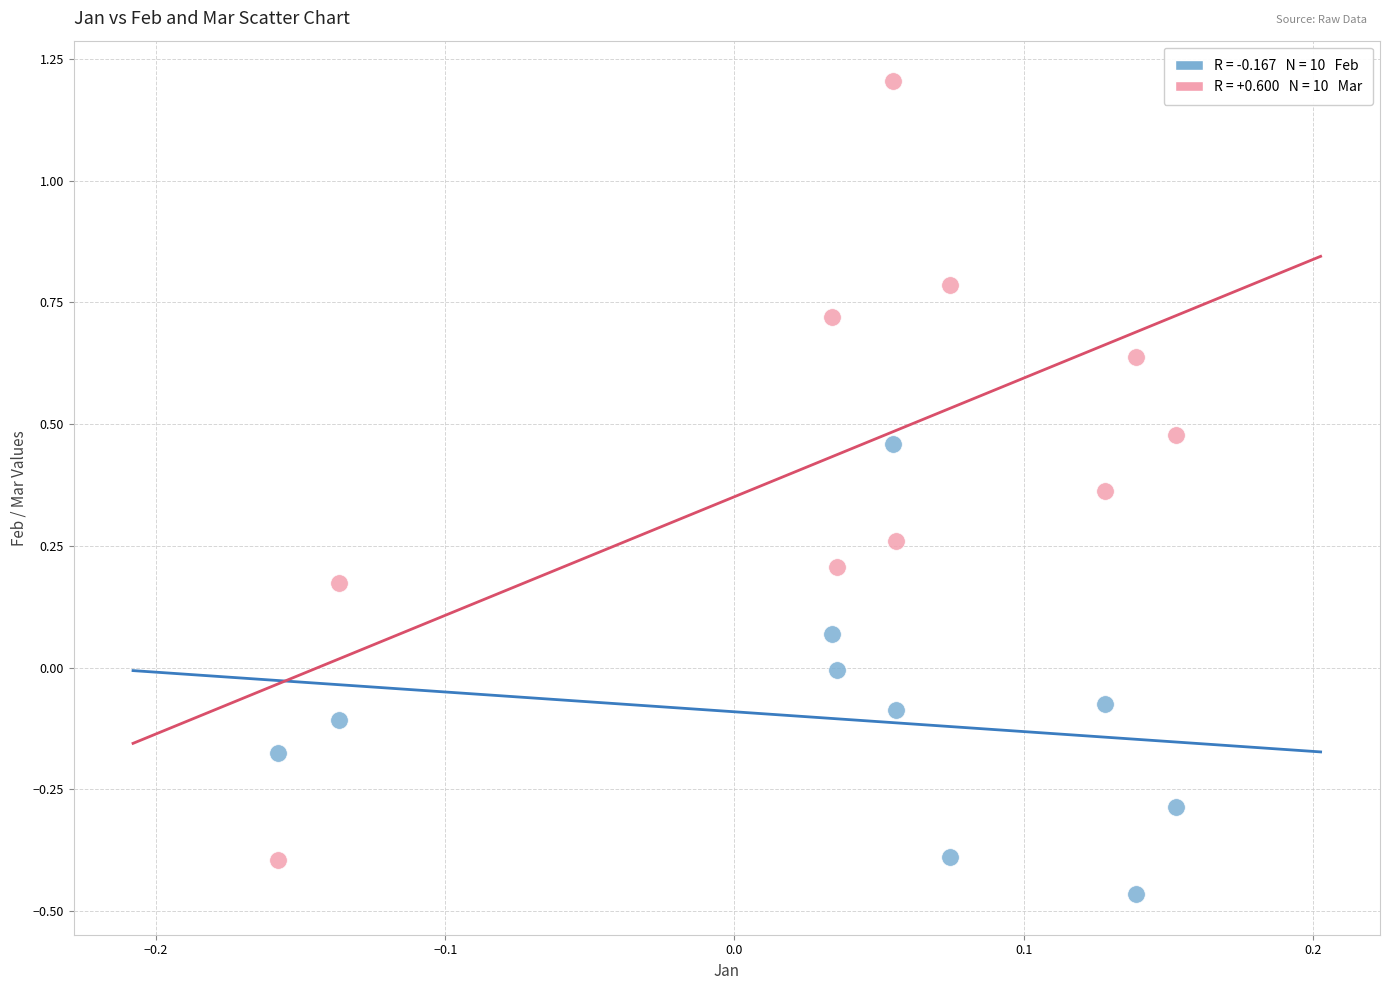

Across all data points, what is the range of Y values (max minus min)?

1.7